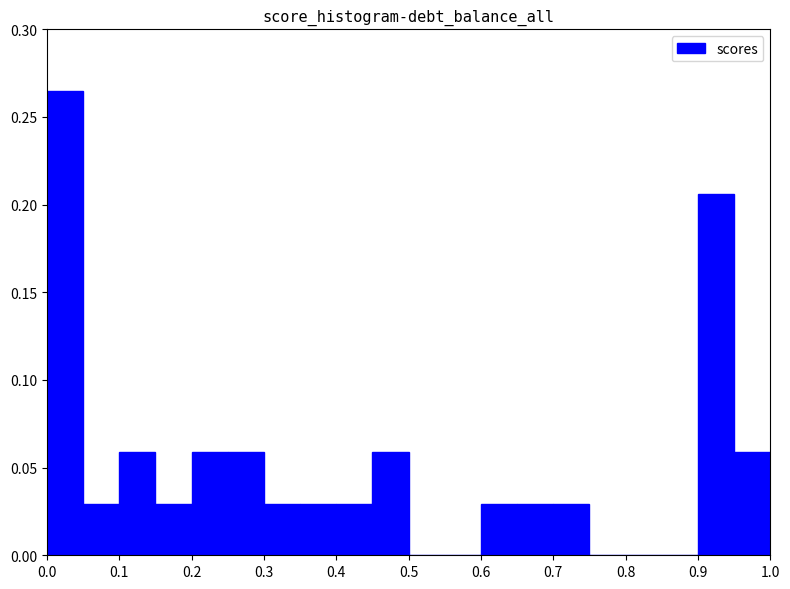

Which range on the x-axis has the tallest bar?

0.00 to 0.05